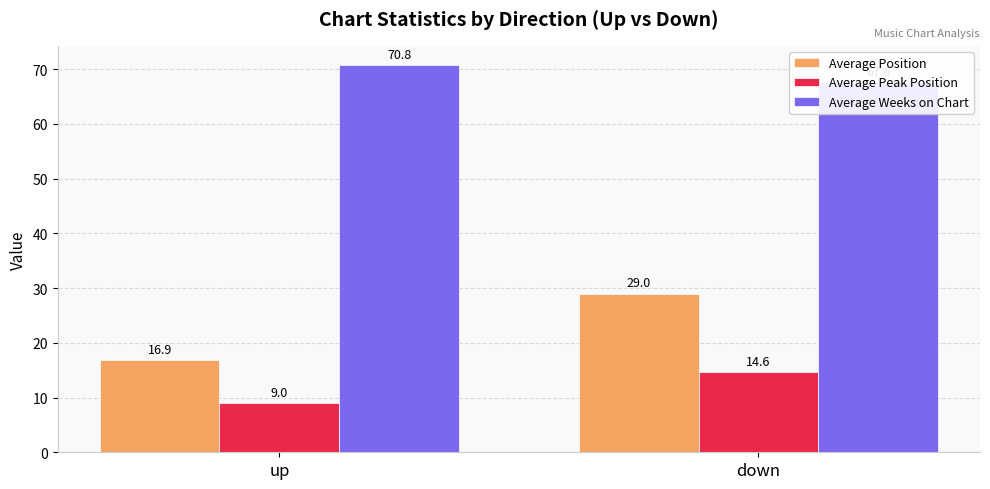

Which series has the widest spread of values?

Average Position